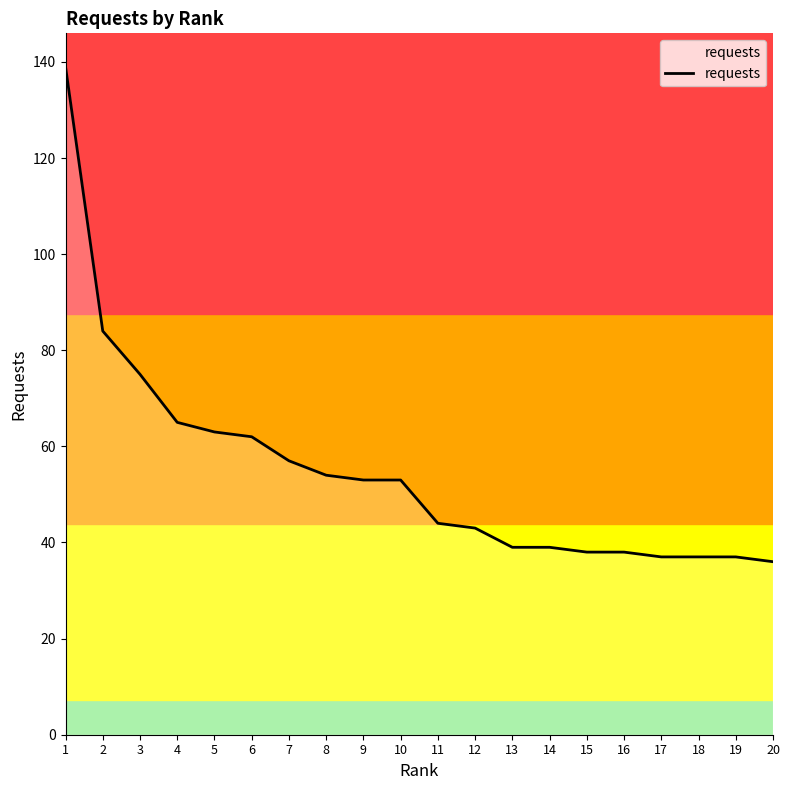

What is the minimum value shown in the chart?

36